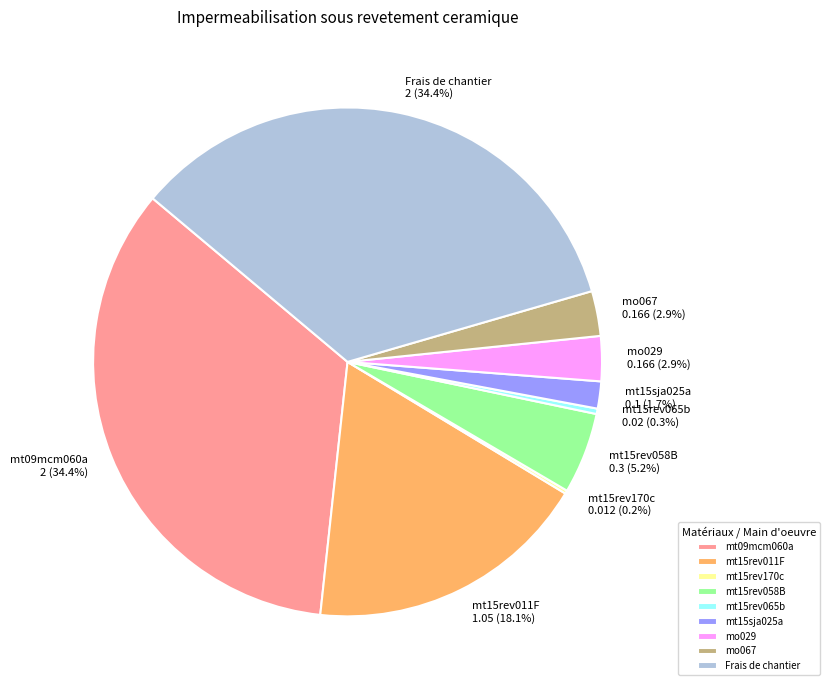

What percentage do mo067 and mt15sja025a together represent?

4.6%